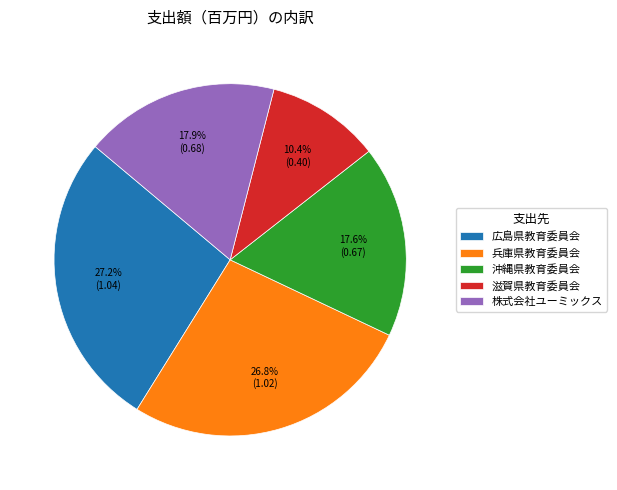

How many slices are in this pie chart?

5